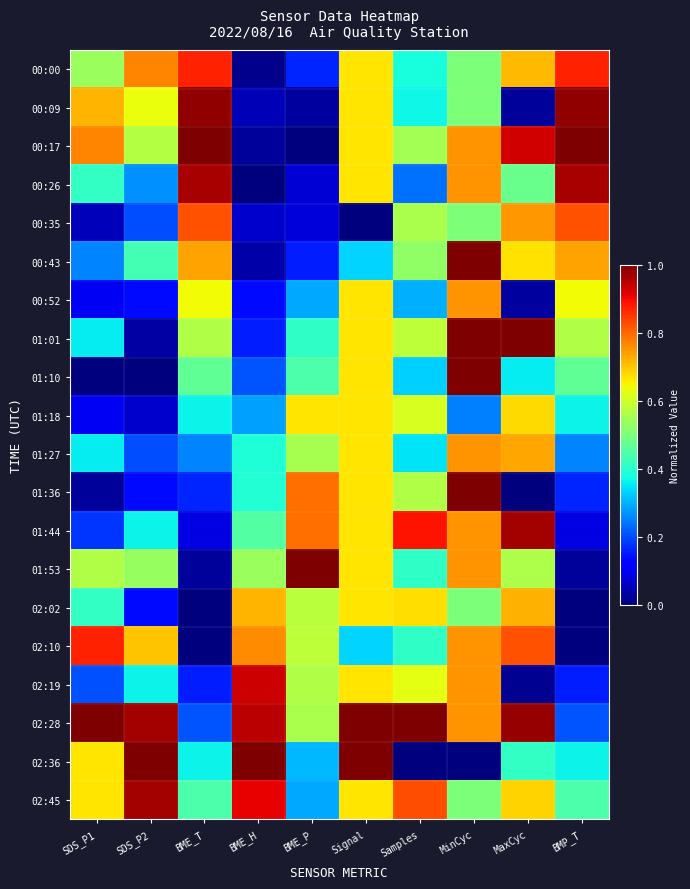

Reading right to left, extract all data points from this chart.

00:00: BMP_T=0.9	MaxCyc=0.7	MinCyc=0.5	Samples=0.4	Signal=0.7	BME_P=0.2	BME_H=0.0	BME_T=0.9	SDS_P2=0.8	SDS_P1=0.5
00:09: BMP_T=1.0	MaxCyc=0.0	MinCyc=0.5	Samples=0.4	Signal=0.7	BME_P=0.0	BME_H=0.0	BME_T=1.0	SDS_P2=0.6	SDS_P1=0.7
00:17: BMP_T=1.0	MaxCyc=0.9	MinCyc=0.8	Samples=0.6	Signal=0.7	BME_P=0.0	BME_H=0.0	BME_T=1.0	SDS_P2=0.6	SDS_P1=0.8
00:26: BMP_T=1.0	MaxCyc=0.5	MinCyc=0.8	Samples=0.2	Signal=0.7	BME_P=0.1	BME_H=0.0	BME_T=1.0	SDS_P2=0.3	SDS_P1=0.4
00:35: BMP_T=0.8	MaxCyc=0.7	MinCyc=0.5	Samples=0.6	Signal=0.0	BME_P=0.1	BME_H=0.1	BME_T=0.8	SDS_P2=0.2	SDS_P1=0.1
00:43: BMP_T=0.7	MaxCyc=0.7	MinCyc=1.0	Samples=0.5	Signal=0.3	BME_P=0.2	BME_H=0.0	BME_T=0.7	SDS_P2=0.4	SDS_P1=0.3
00:52: BMP_T=0.6	MaxCyc=0.0	MinCyc=0.8	Samples=0.3	Signal=0.7	BME_P=0.3	BME_H=0.1	BME_T=0.6	SDS_P2=0.1	SDS_P1=0.1
01:01: BMP_T=0.6	MaxCyc=1.0	MinCyc=1.0	Samples=0.6	Signal=0.7	BME_P=0.4	BME_H=0.2	BME_T=0.6	SDS_P2=0.0	SDS_P1=0.4
01:10: BMP_T=0.5	MaxCyc=0.4	MinCyc=1.0	Samples=0.3	Signal=0.7	BME_P=0.4	BME_H=0.2	BME_T=0.5	SDS_P2=0.0	SDS_P1=0.0
01:18: BMP_T=0.4	MaxCyc=0.7	MinCyc=0.2	Samples=0.6	Signal=0.7	BME_P=0.7	BME_H=0.3	BME_T=0.4	SDS_P2=0.1	SDS_P1=0.1
01:27: BMP_T=0.3	MaxCyc=0.7	MinCyc=0.8	Samples=0.3	Signal=0.7	BME_P=0.6	BME_H=0.4	BME_T=0.3	SDS_P2=0.2	SDS_P1=0.4
01:36: BMP_T=0.2	MaxCyc=0.0	MinCyc=1.0	Samples=0.6	Signal=0.7	BME_P=0.8	BME_H=0.4	BME_T=0.2	SDS_P2=0.1	SDS_P1=0.0
01:44: BMP_T=0.1	MaxCyc=1.0	MinCyc=0.8	Samples=0.9	Signal=0.7	BME_P=0.8	BME_H=0.4	BME_T=0.1	SDS_P2=0.4	SDS_P1=0.2
01:53: BMP_T=0.0	MaxCyc=0.6	MinCyc=0.8	Samples=0.4	Signal=0.7	BME_P=1.0	BME_H=0.5	BME_T=0.0	SDS_P2=0.5	SDS_P1=0.6
02:02: BMP_T=0.0	MaxCyc=0.7	MinCyc=0.5	Samples=0.7	Signal=0.7	BME_P=0.6	BME_H=0.7	BME_T=0.0	SDS_P2=0.1	SDS_P1=0.4
02:10: BMP_T=0.0	MaxCyc=0.8	MinCyc=0.8	Samples=0.4	Signal=0.3	BME_P=0.6	BME_H=0.8	BME_T=0.0	SDS_P2=0.7	SDS_P1=0.9
02:19: BMP_T=0.2	MaxCyc=0.0	MinCyc=0.8	Samples=0.6	Signal=0.7	BME_P=0.6	BME_H=0.9	BME_T=0.2	SDS_P2=0.4	SDS_P1=0.2
02:28: BMP_T=0.2	MaxCyc=1.0	MinCyc=0.8	Samples=1.0	Signal=1.0	BME_P=0.6	BME_H=0.9	BME_T=0.2	SDS_P2=1.0	SDS_P1=1.0
02:36: BMP_T=0.4	MaxCyc=0.4	MinCyc=0.0	Samples=0.0	Signal=1.0	BME_P=0.3	BME_H=1.0	BME_T=0.4	SDS_P2=1.0	SDS_P1=0.7
02:45: BMP_T=0.4	MaxCyc=0.7	MinCyc=0.5	Samples=0.8	Signal=0.7	BME_P=0.3	BME_H=0.9	BME_T=0.4	SDS_P2=1.0	SDS_P1=0.7